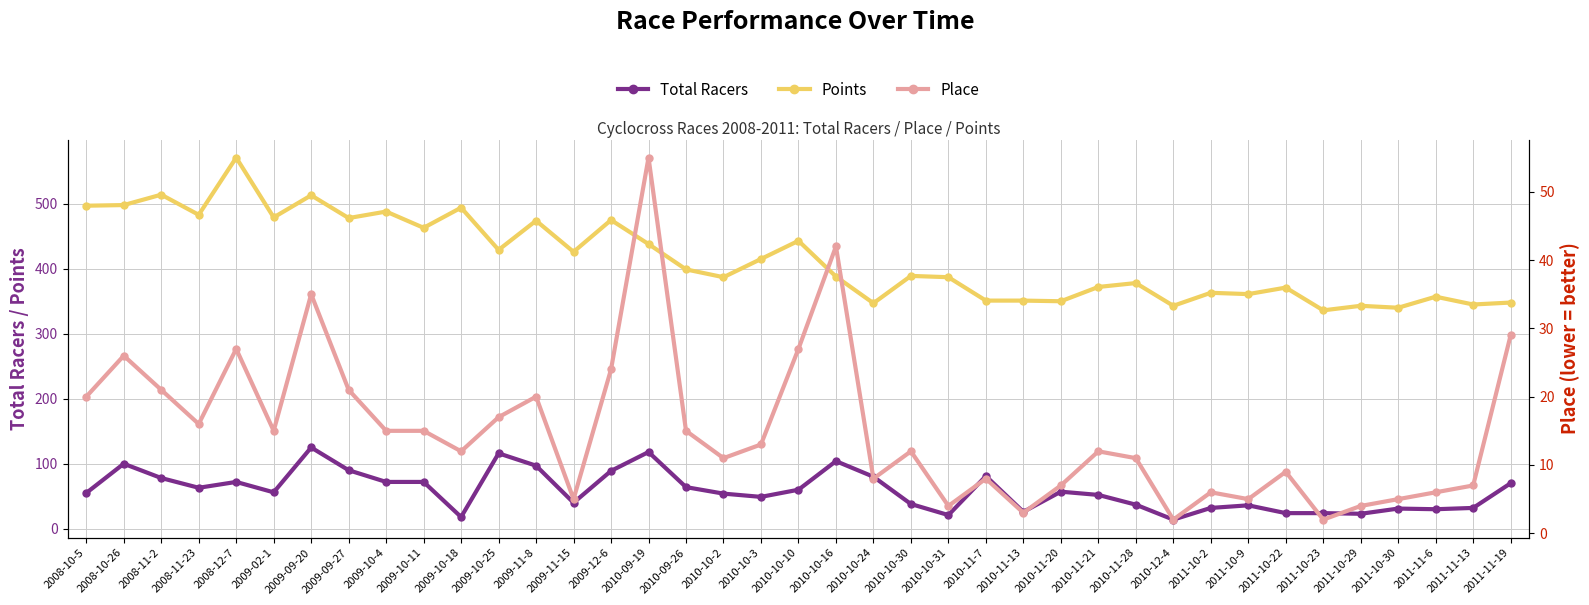

Where is Total Racers nearest to the value 69?

2011-11-19